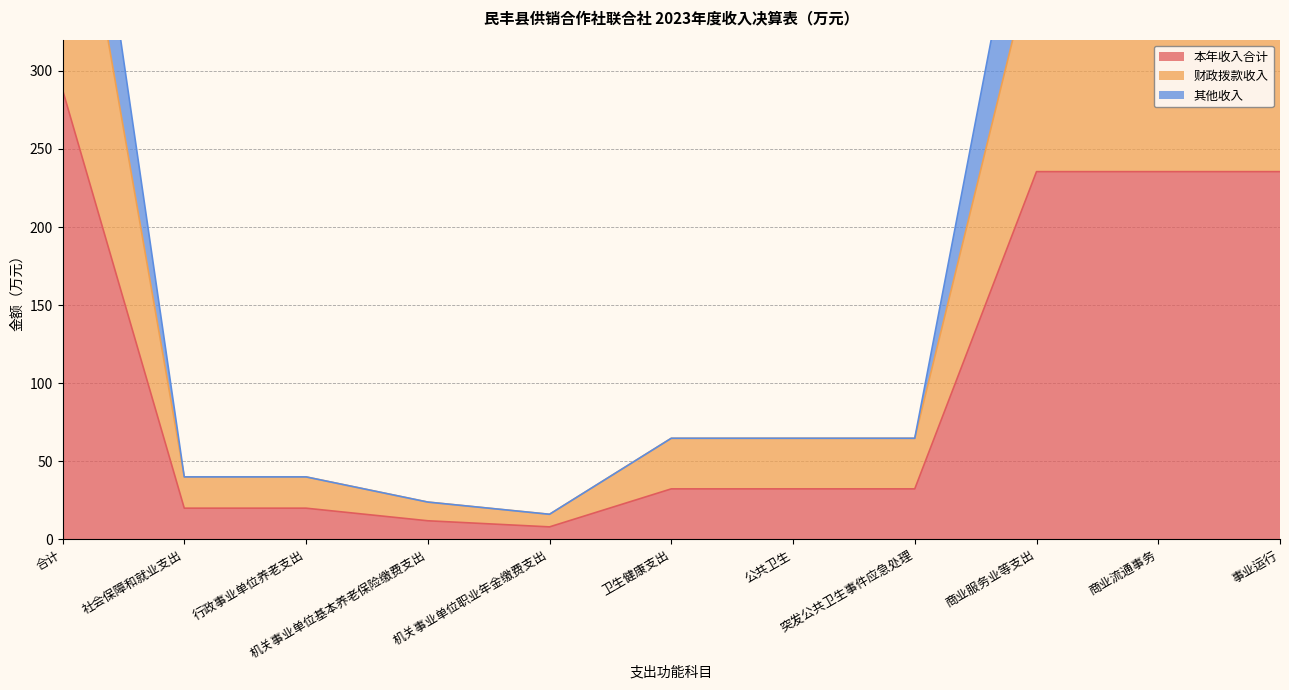

At how many categories does at least one series exceed 438?

4